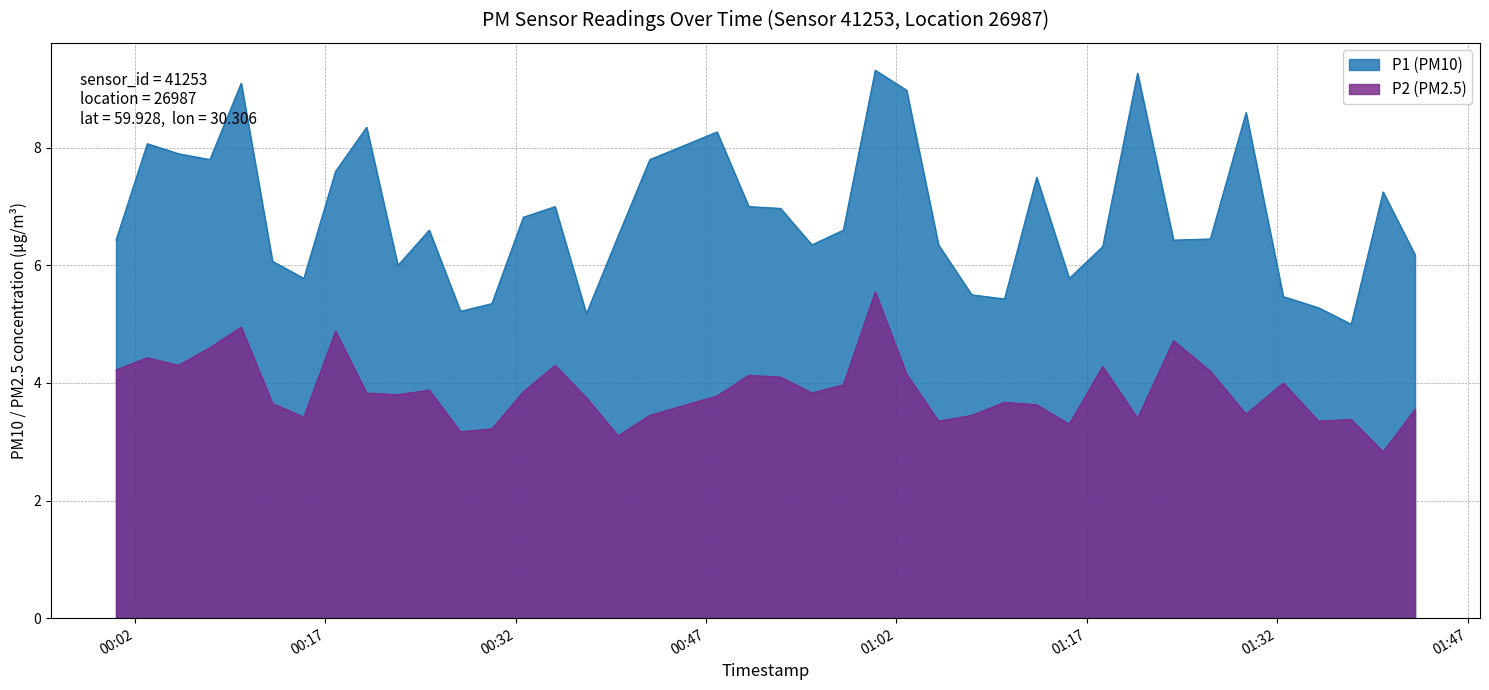

What is the difference between the second highest and second lowest values in the P2 series?

1.7